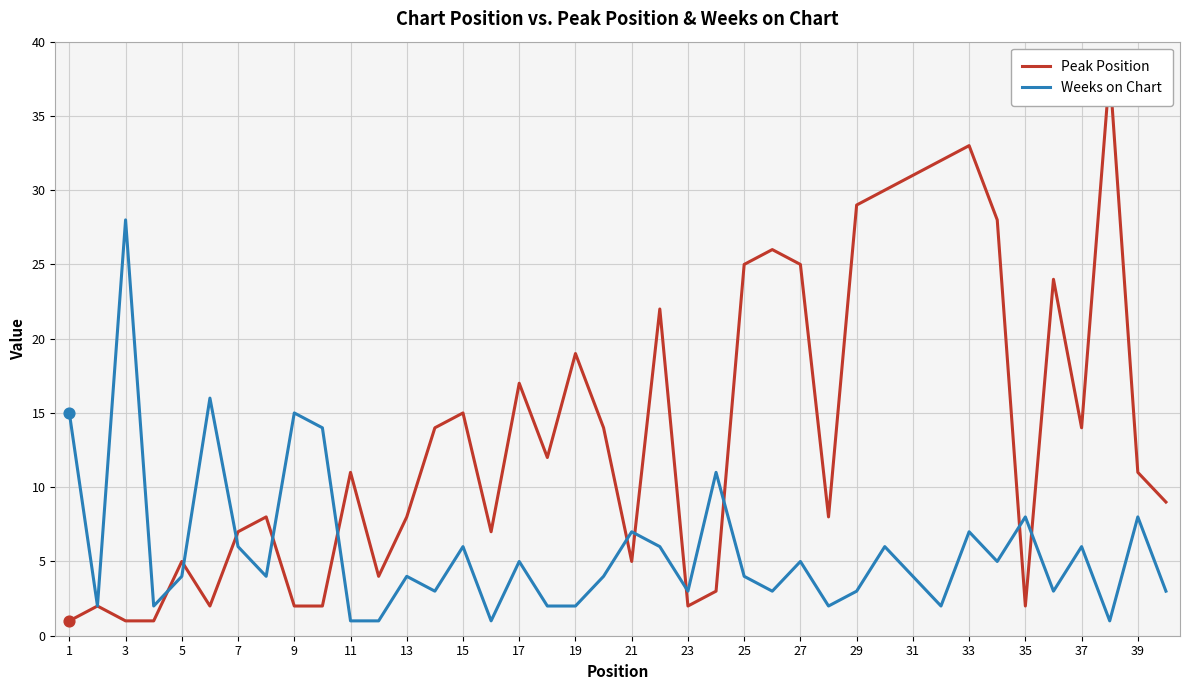

What are all the series names shown in the legend?

Peak Position, Weeks on Chart